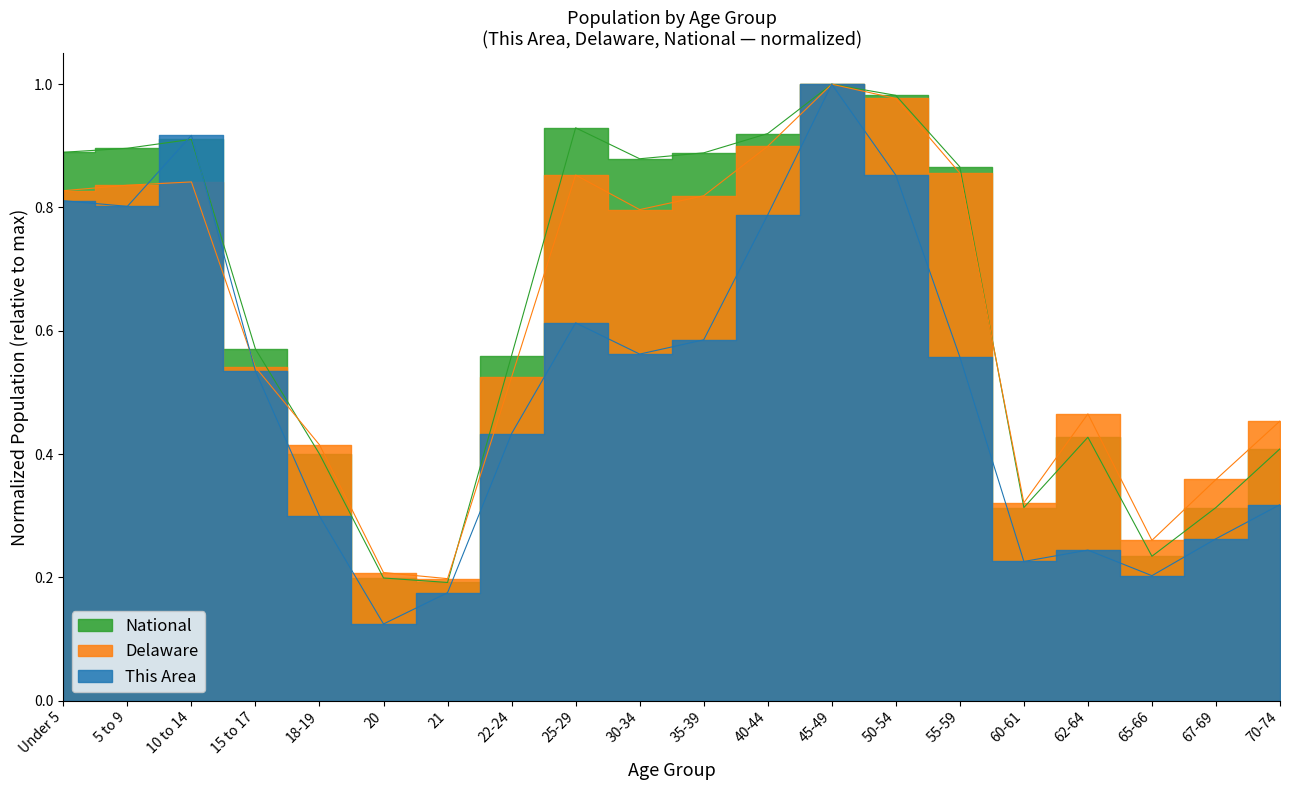

What is the label of the 4th point from the left?

15 to 17